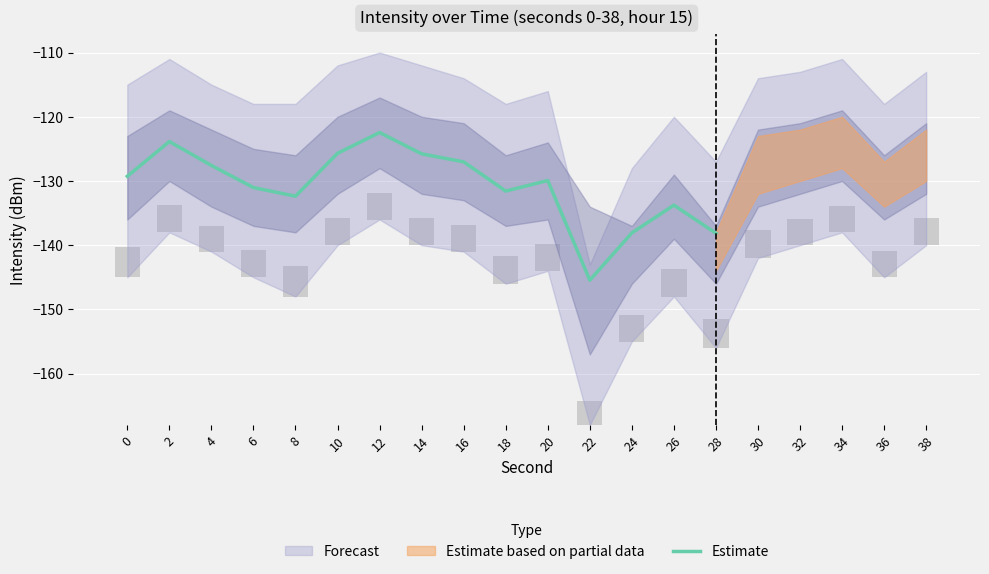

What is the smallest value displayed?

-145.5